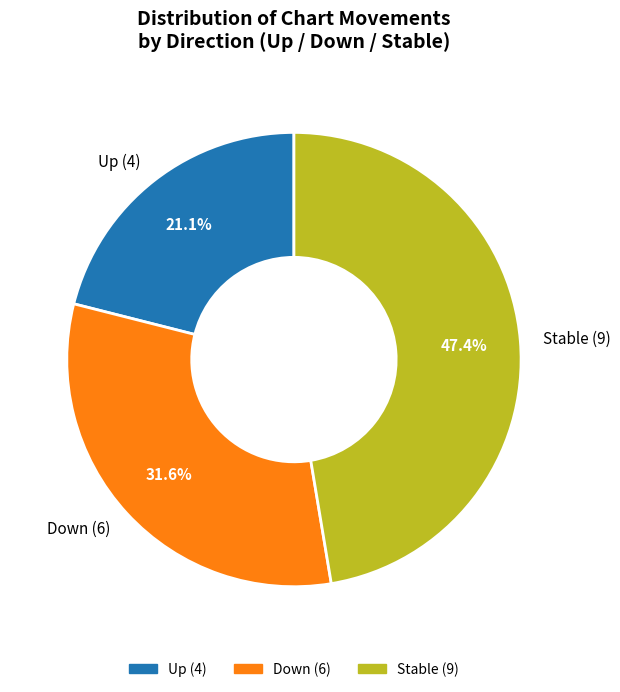

Rank the categories by value from highest to lowest.

Stable (9), Down (6), Up (4)